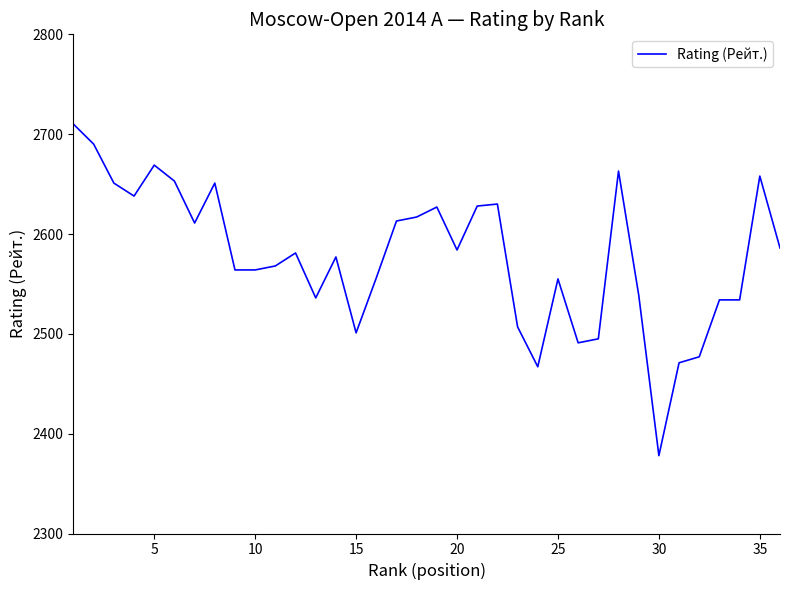

What is the minimum value shown in the chart?

2378